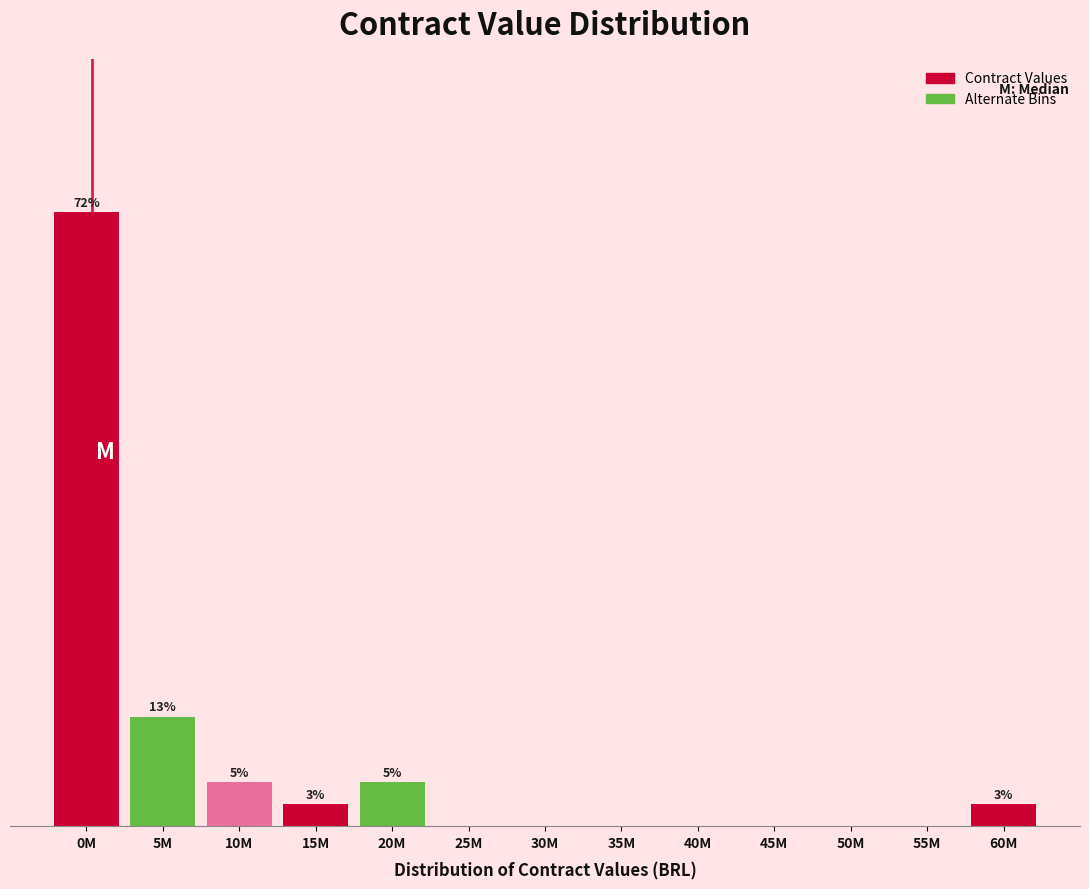

Are the bars horizontal?

No